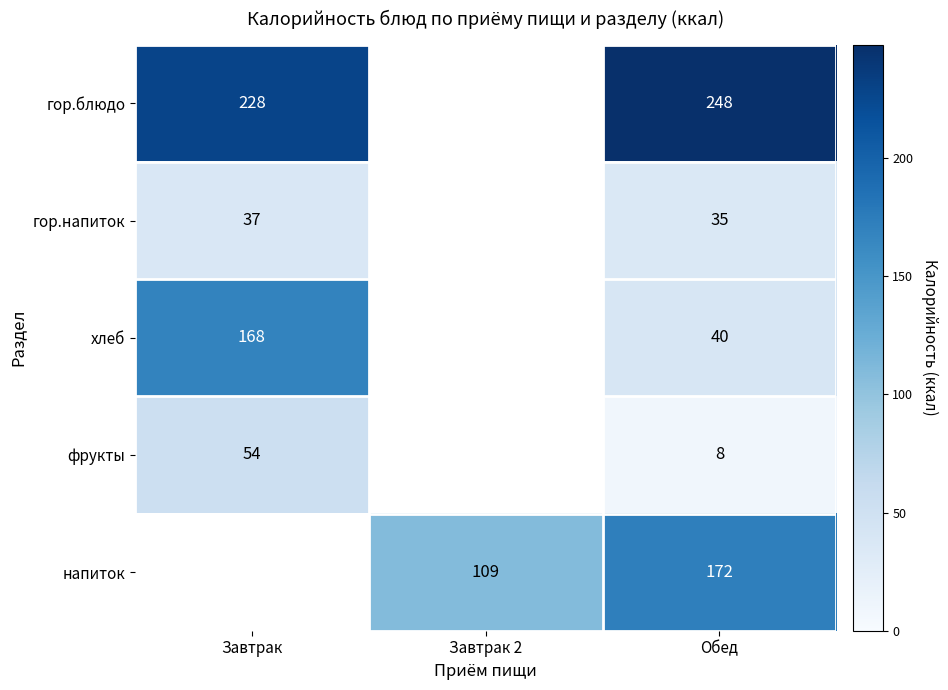

What is the difference between the highest and lowest values at Обед?

240